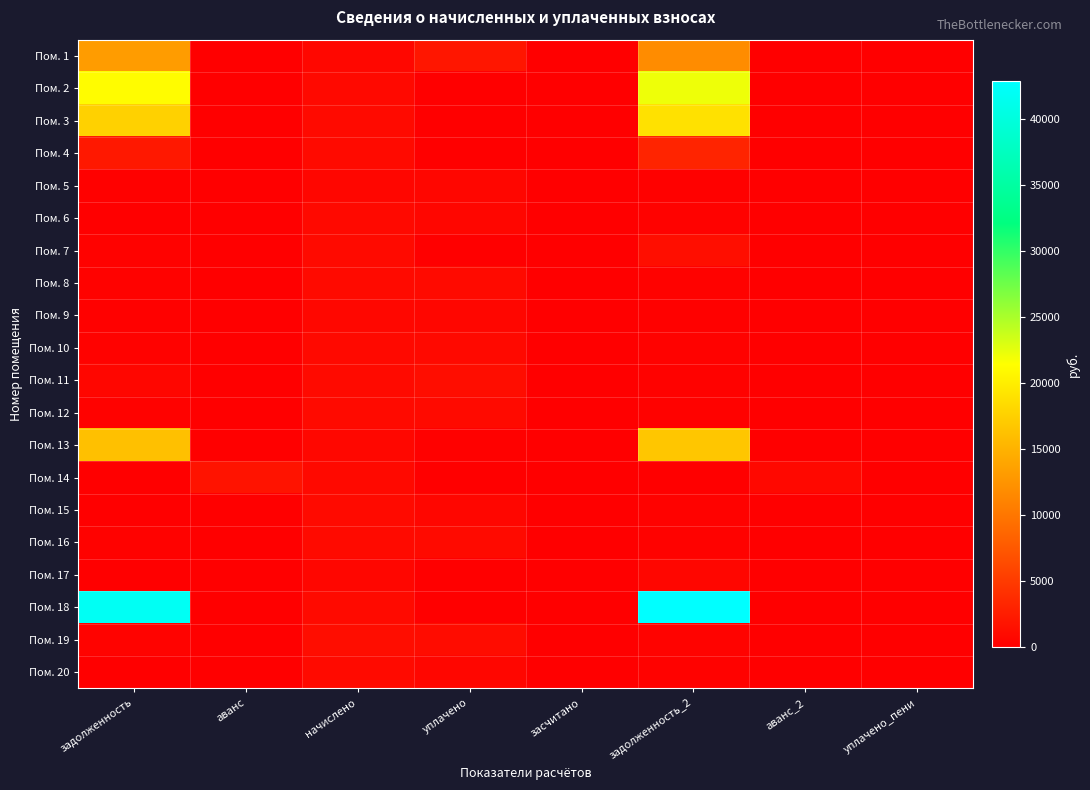

Which category has the highest value across all series?

задолженность_2